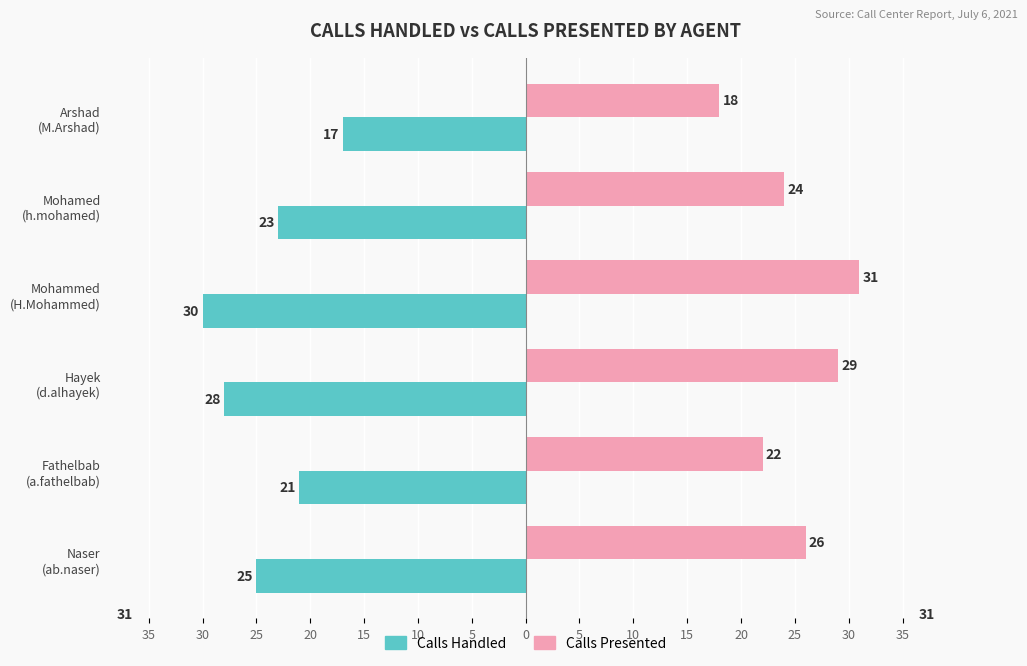

List the series in order of their overall mean, highest first.

Calls Presented, Calls Handled